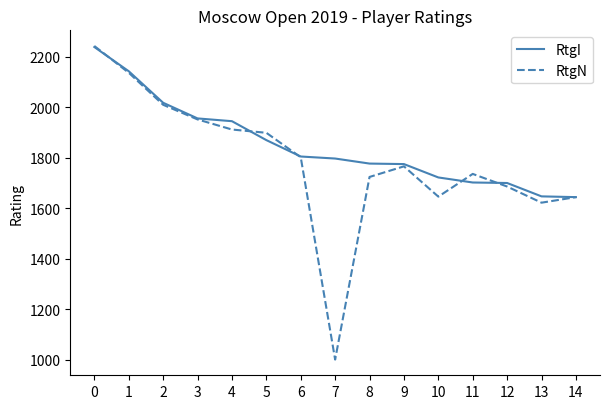

Which series has the largest range (max minus min)?

RtgN